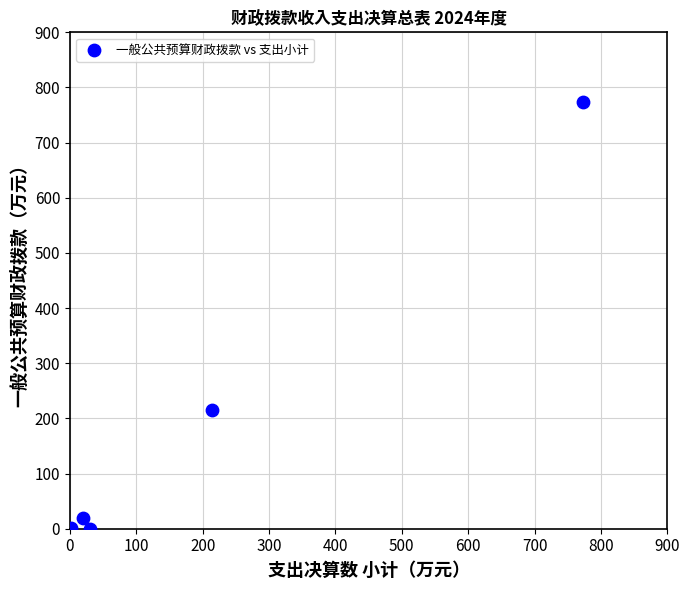

What Y value in the scatter plot is closest to 386?

214.5